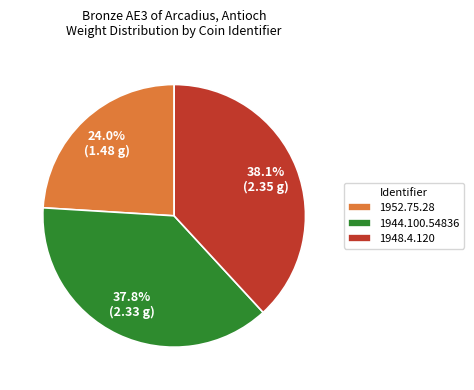

To the nearest percent, what is the difference between the 1952.75.28 and 1944.100.54836 slice percentages?

14%